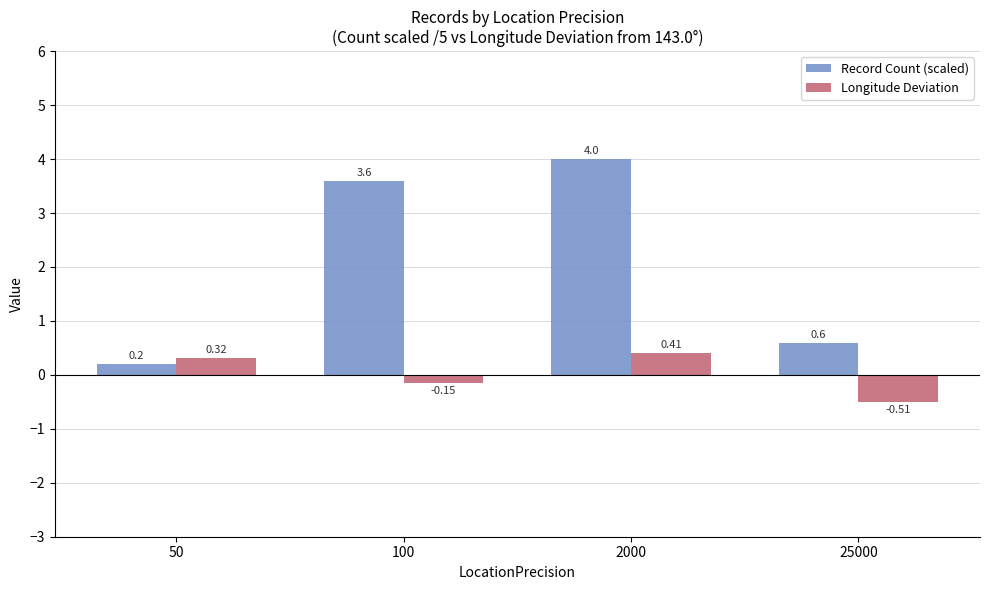

At which category does the chart reach its peak across all series?

2000